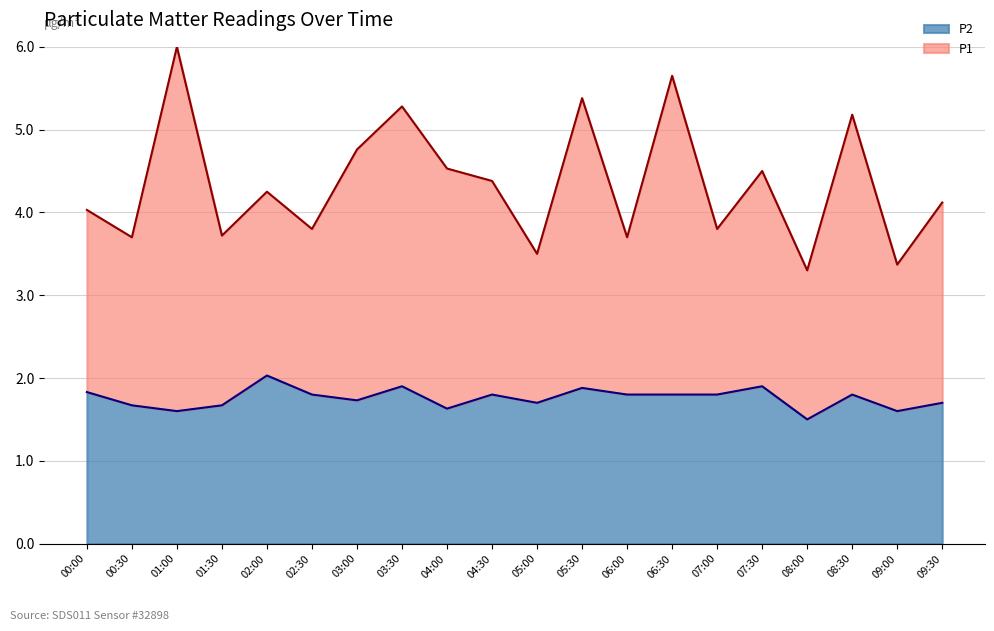

Count the number of data series in this chart.

2